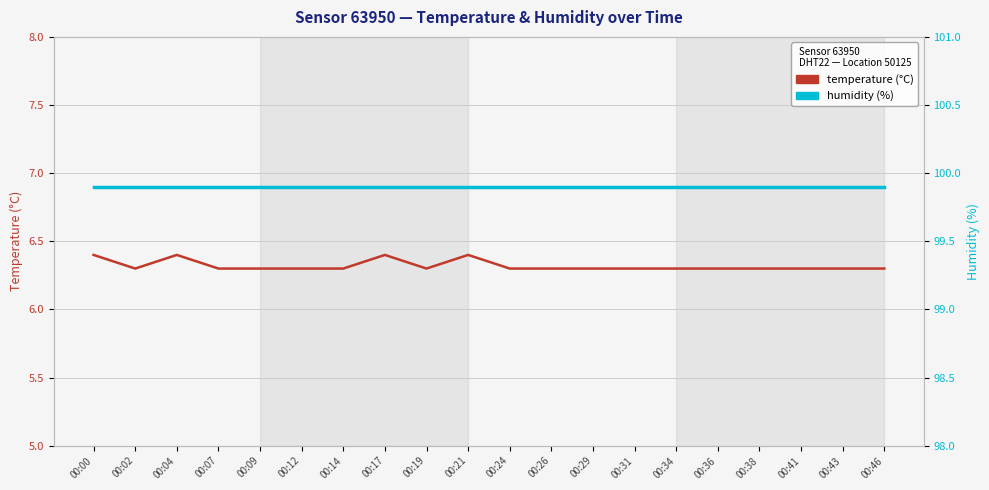

The value of humidity at 00:04 is 51.7. True or false?

False